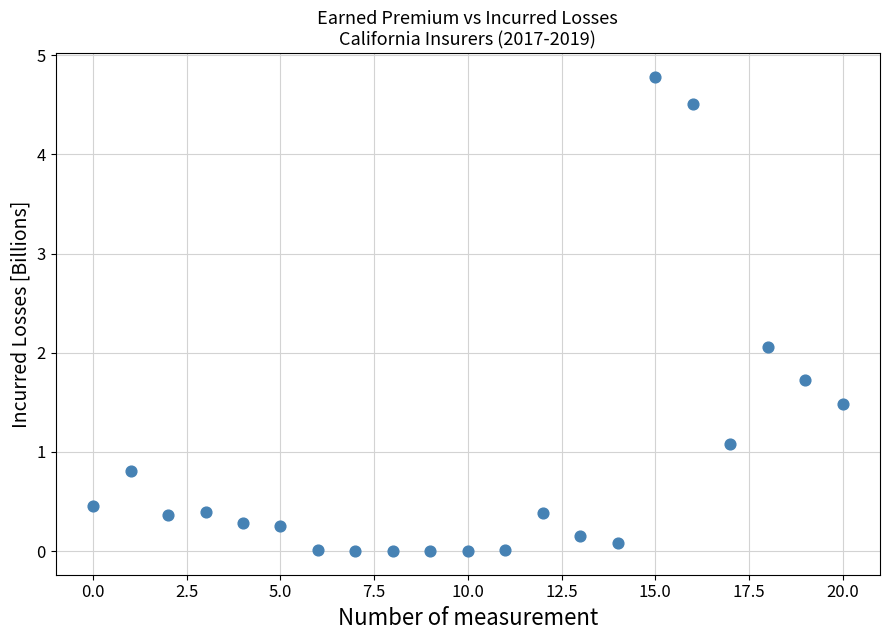

What Y value in the scatter plot is closest to 2?

2.1